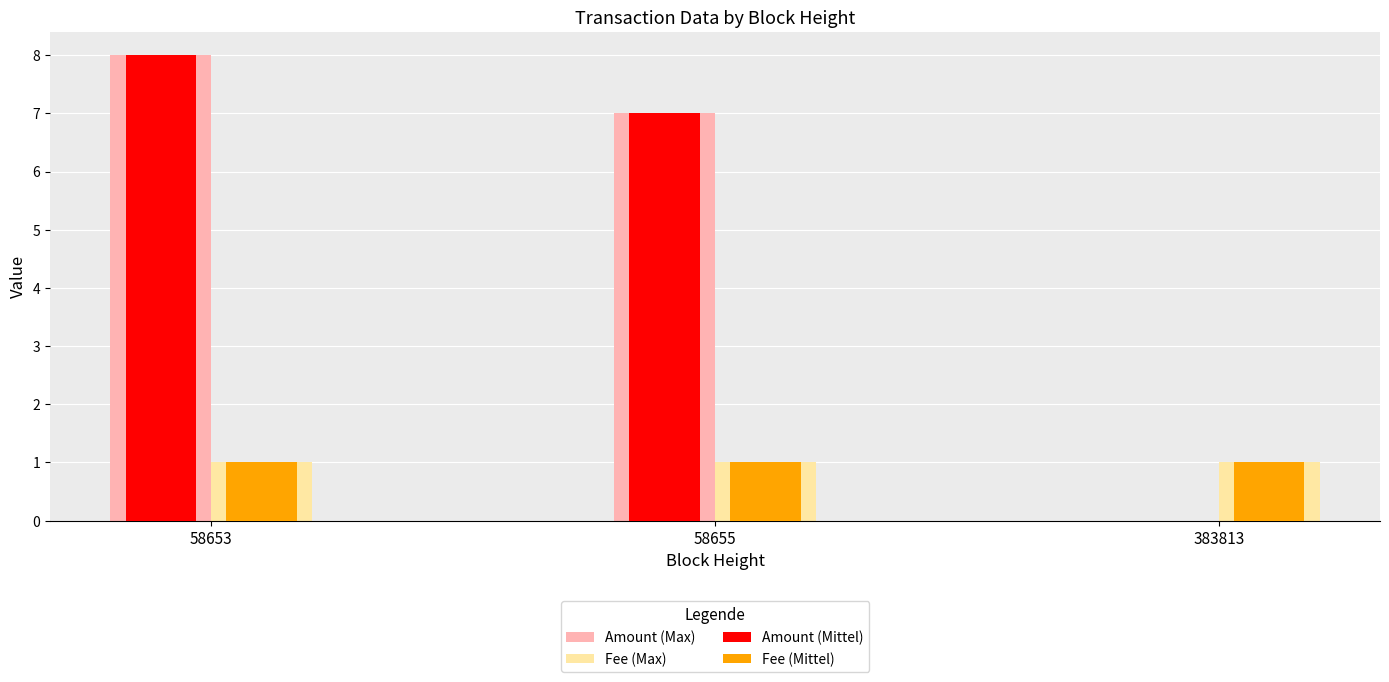

At which category is the sum across all series the highest?

58653